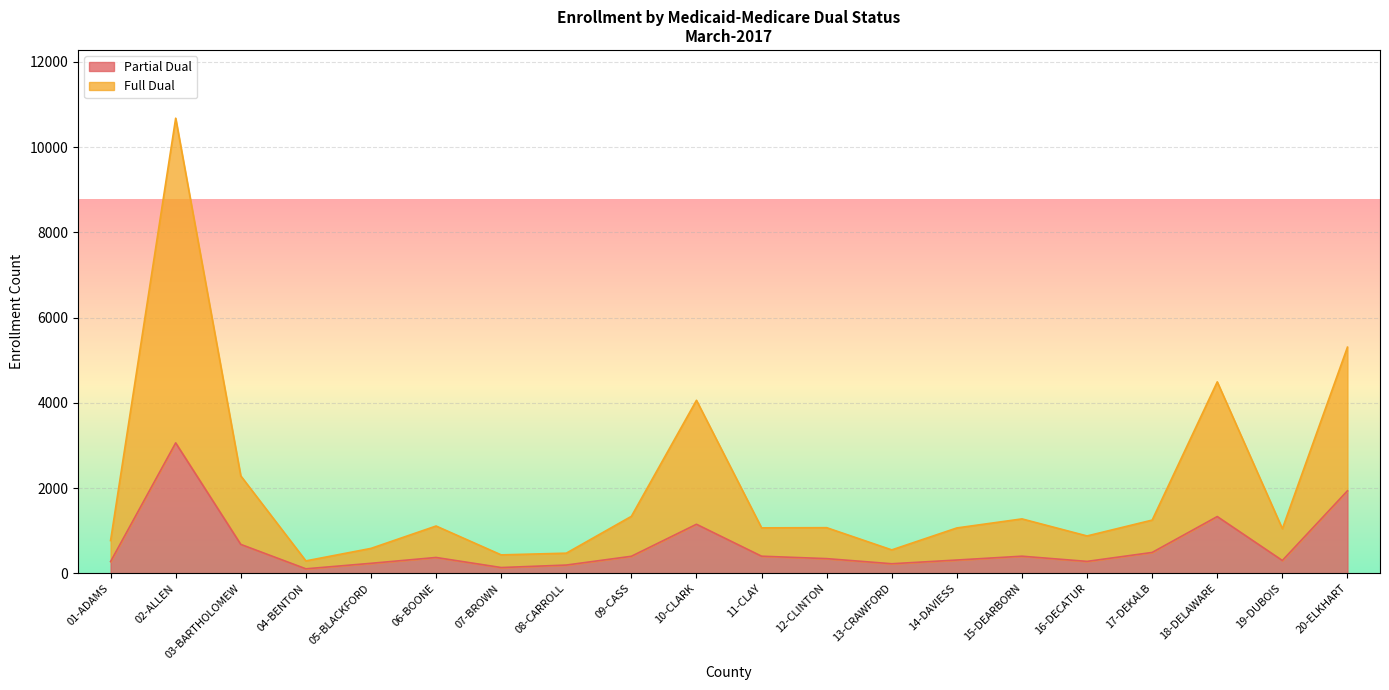

Reading right to left, transcribe all the data shown in this chart.

Partial Dual: 1935	300	1331	489	279	401	311	224	344	401	1150	399	193	135	371	234	105	678	3059	275
Full Dual: 5305	1046	4491	1248	876	1276	1064	549	1070	1066	4058	1336	472	432	1109	584	291	2285	10676	768